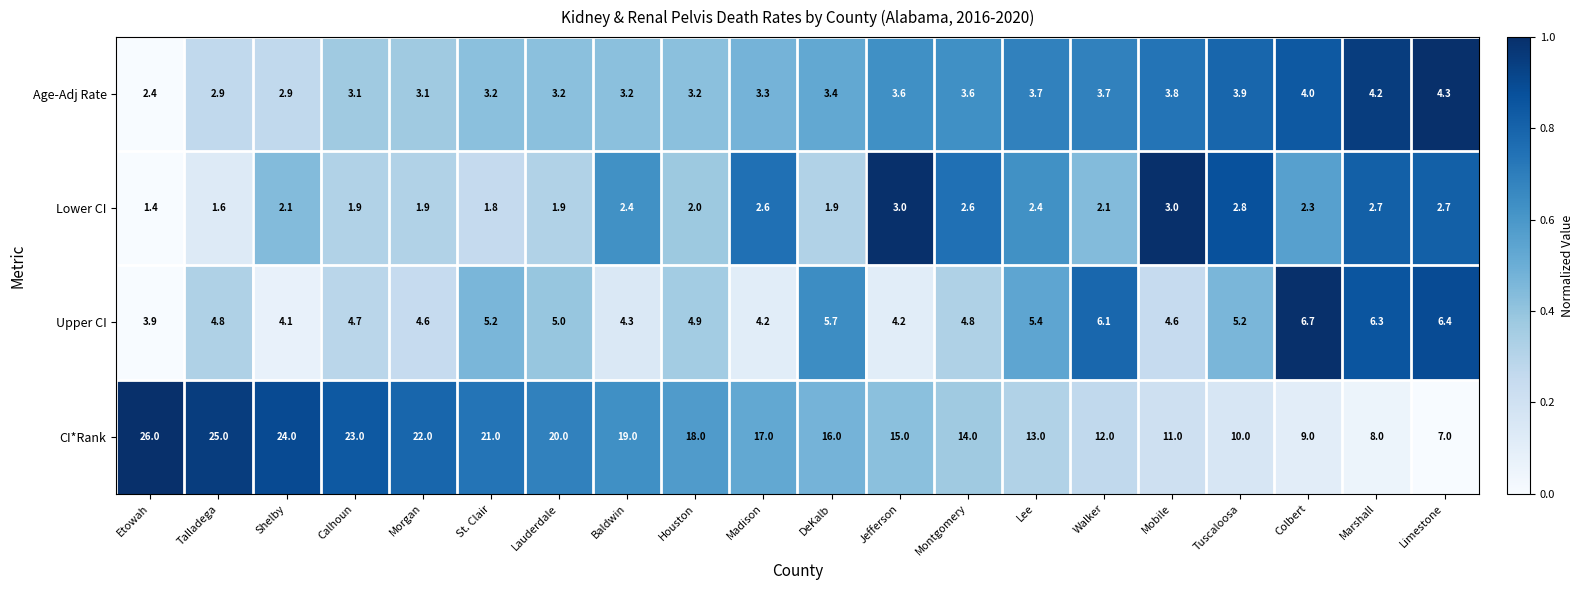

Is it true that Upper CI equals 4.6 at Mobile?

True